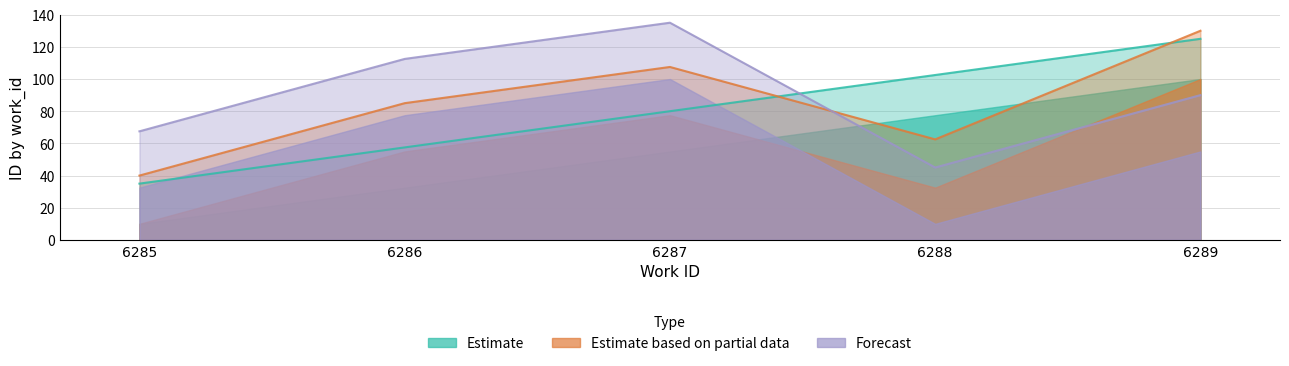

What is the difference between the Forecast values at 6289 and 6286?

22.5